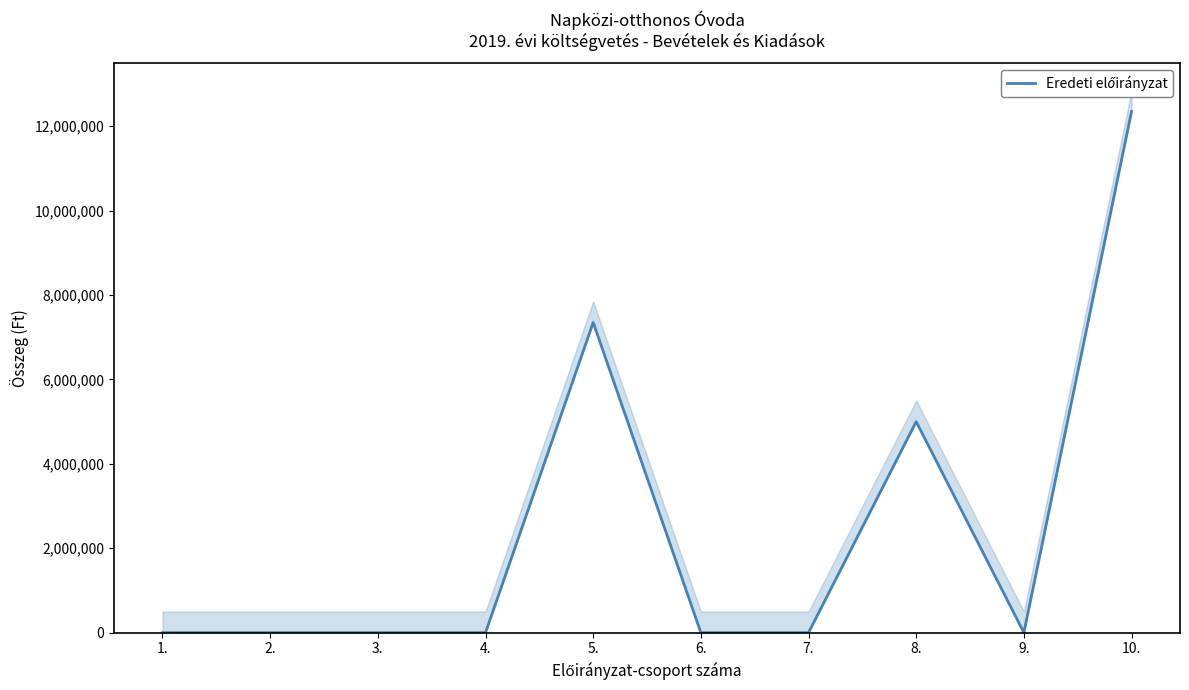

What is the maximum value shown in the chart?

12350000